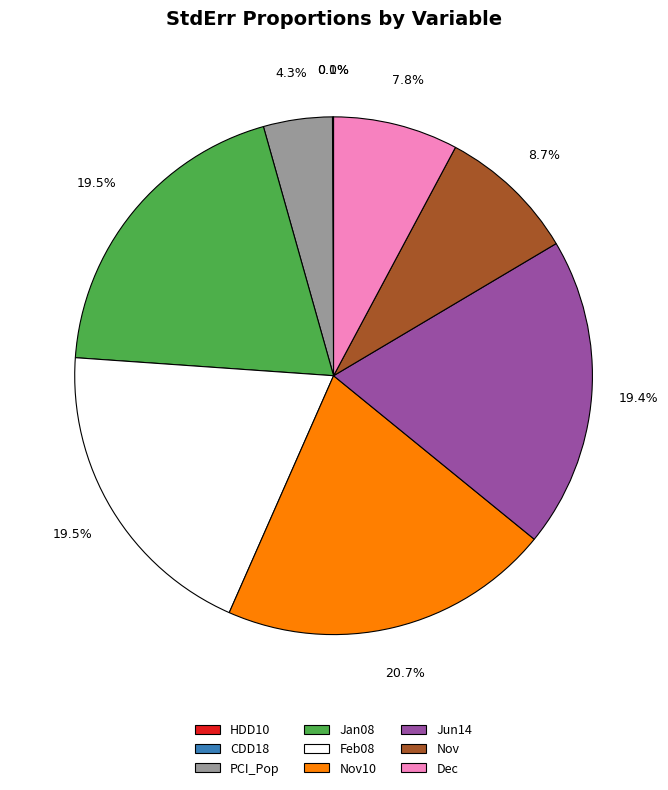

Is there a majority slice in this chart?

No